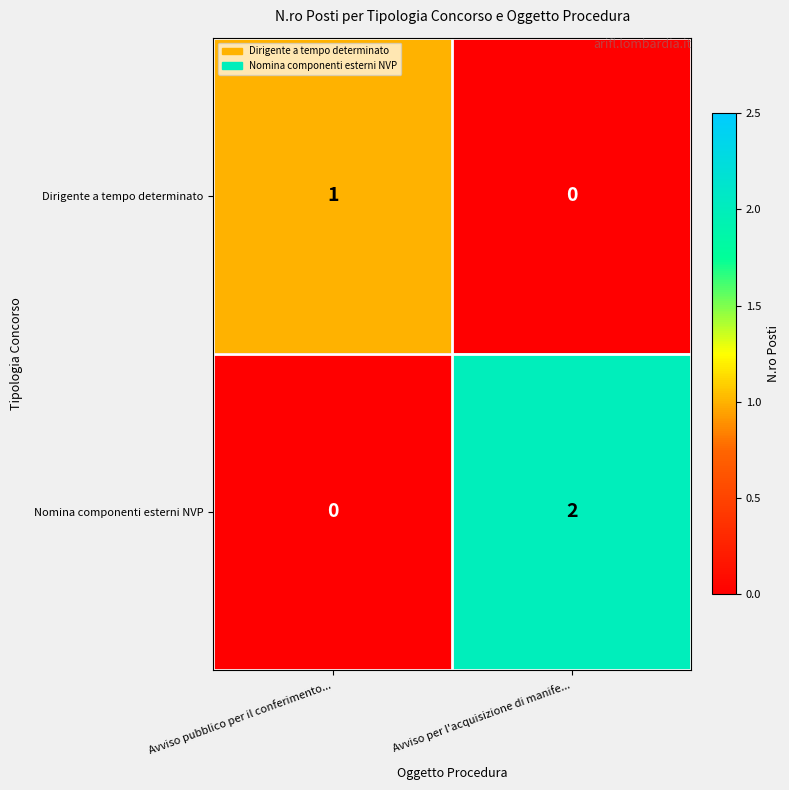

Which category has the highest value in the Dirigente a tempo determinato series?

Avviso pubblico per il conferimento...